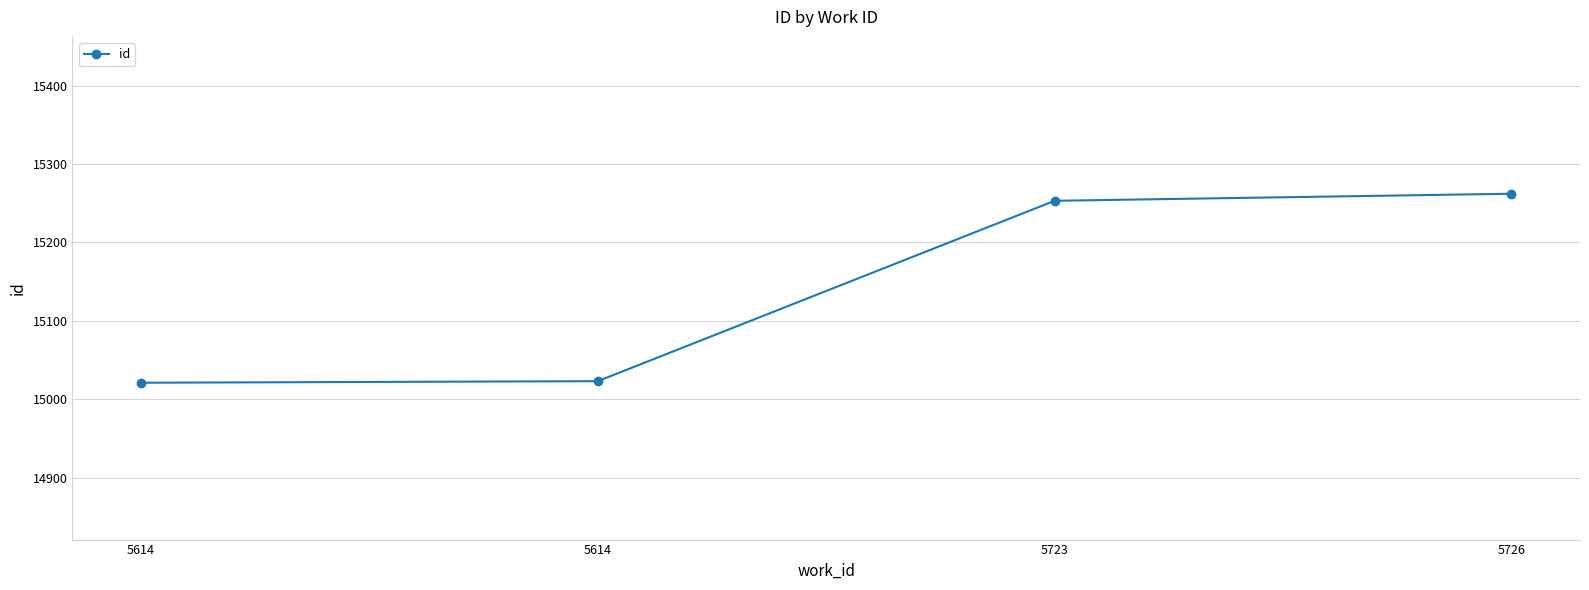

How many series are shown in this chart?

1